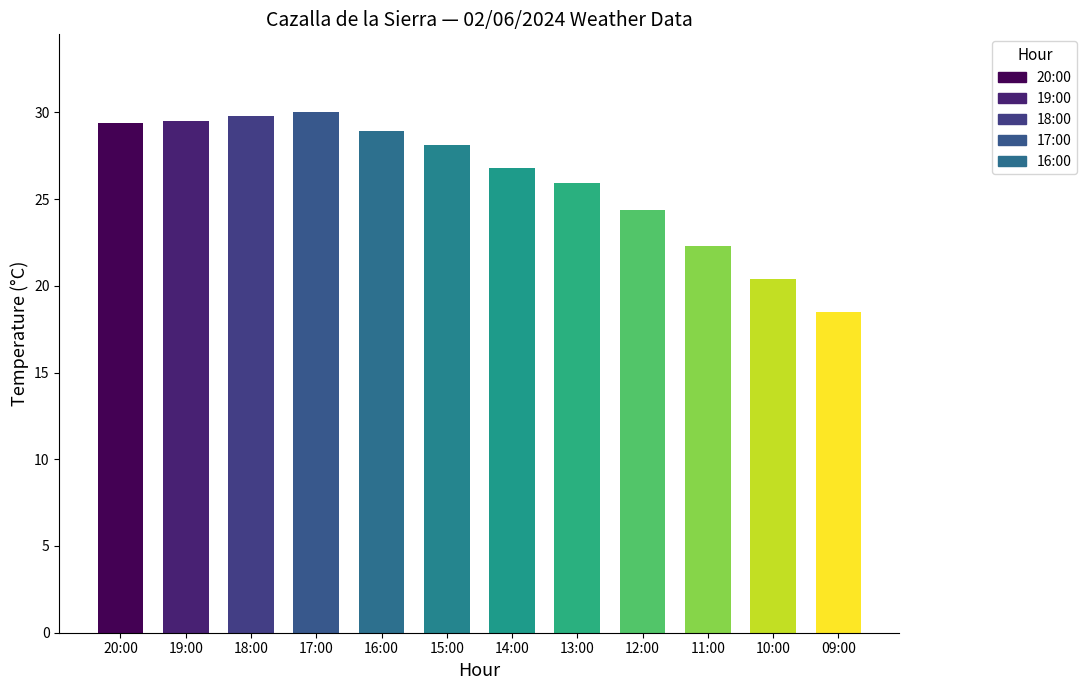

Approximately how many times larger is the value at 11:00 compared to 17:00?

0.7